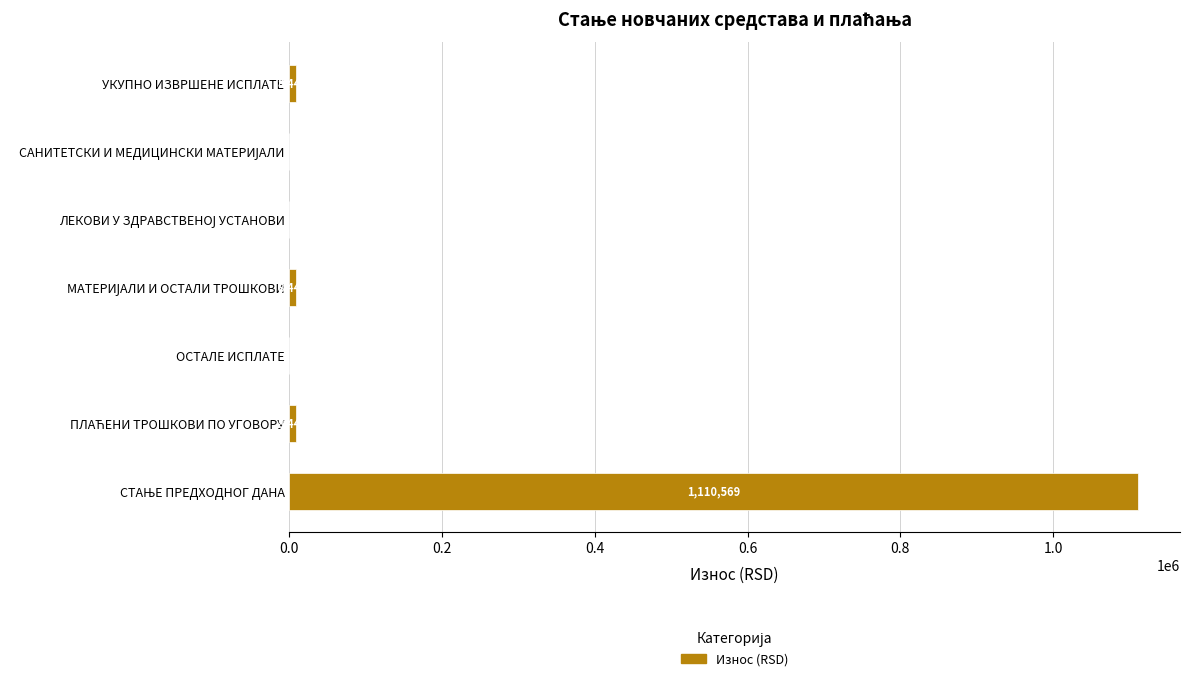

What is the maximum value shown in the chart?

1110568.9